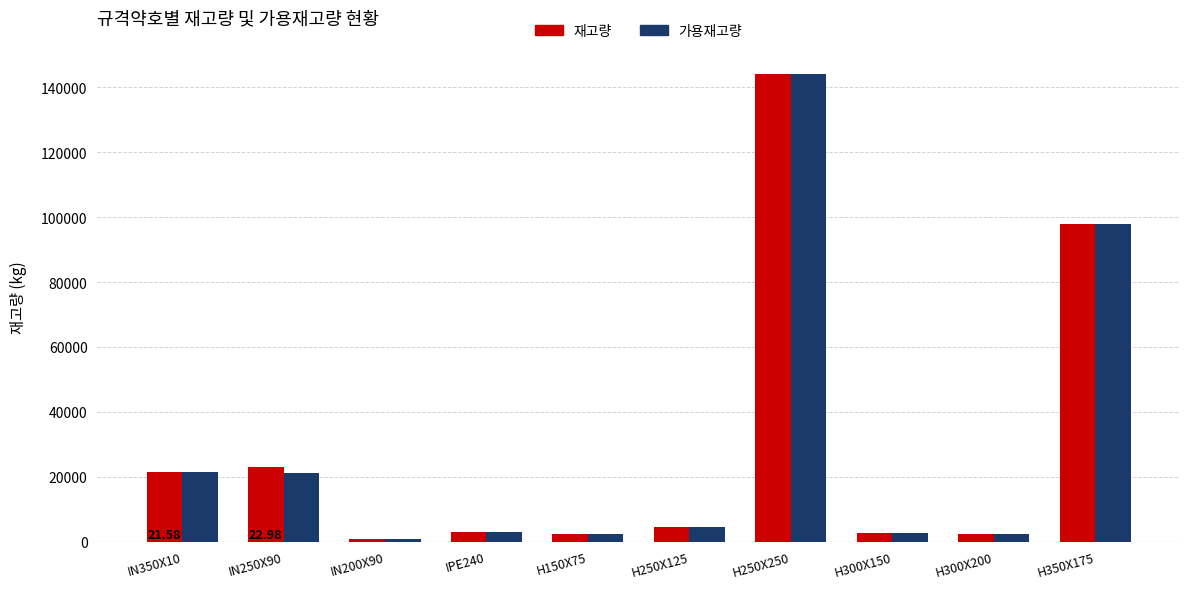

Is it true that 재고량 equals 45919 at H350X175?

False